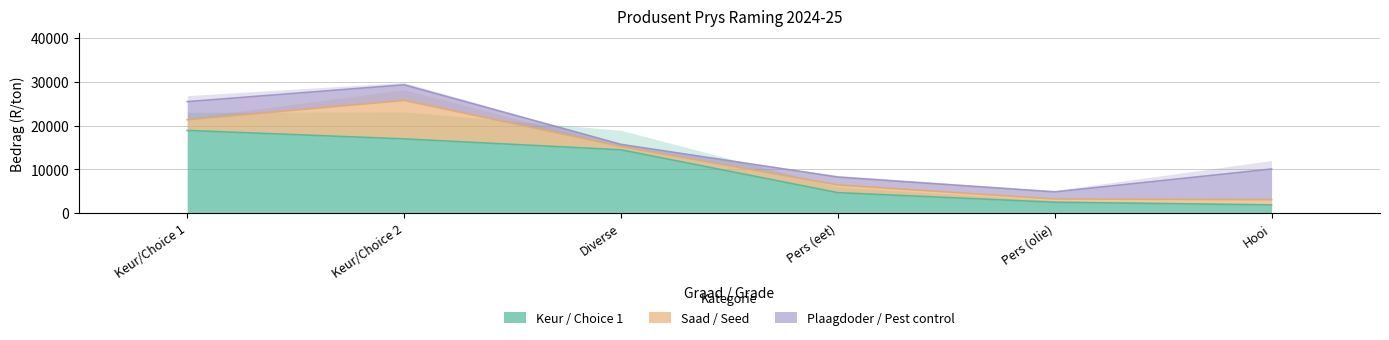

The value of Keur / Choice 1 at Keur/Choice 1 is 10909. True or false?

False